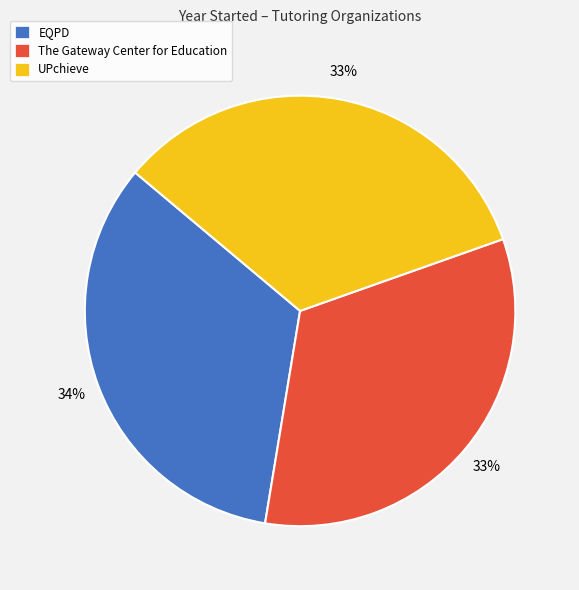

Is it true that UPchieve is 47% of the pie?

False